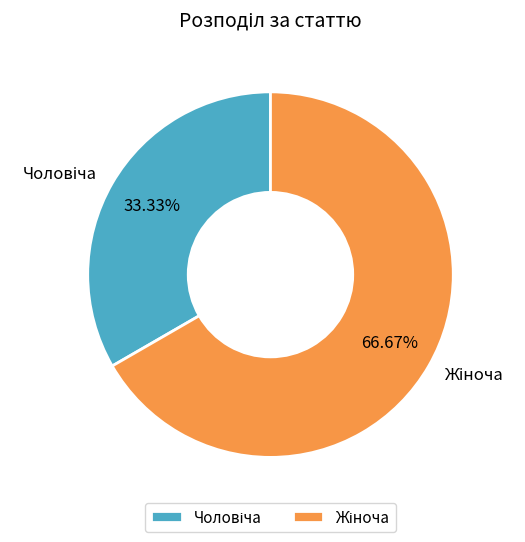

Does any single category account for the majority?

Yes